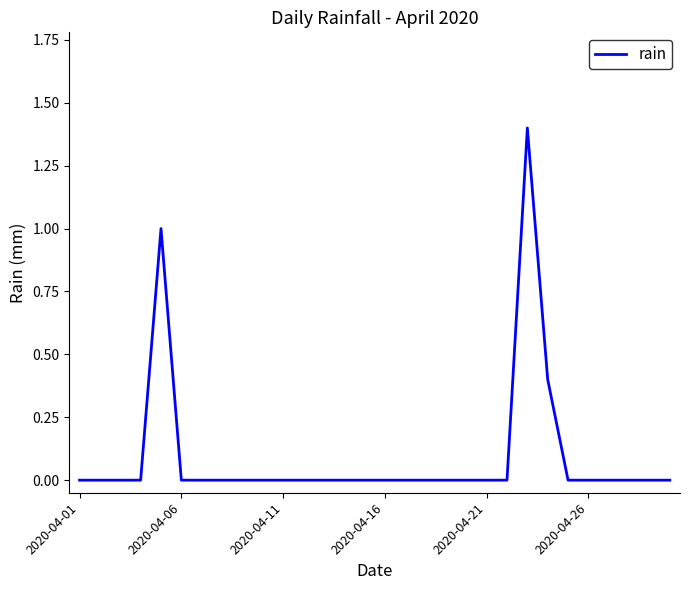

How many lines are shown in the chart?

1